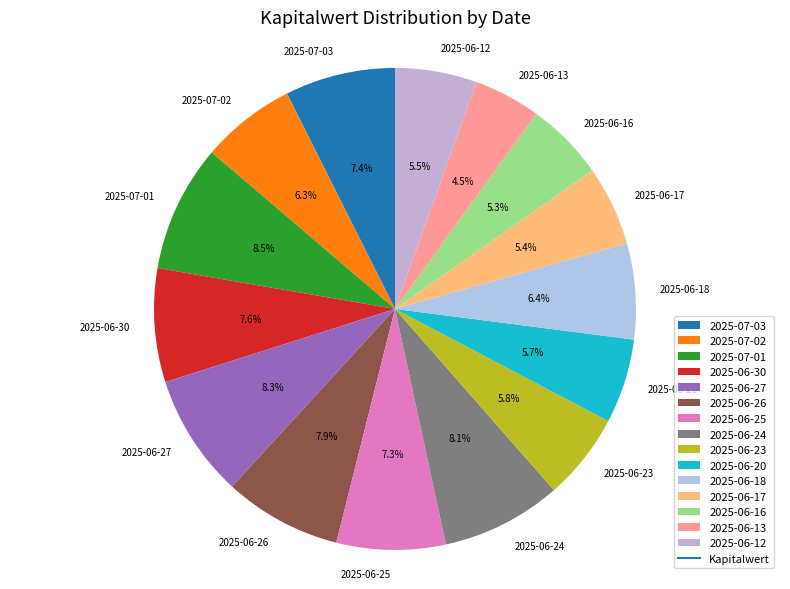

Is there a majority slice in this chart?

No